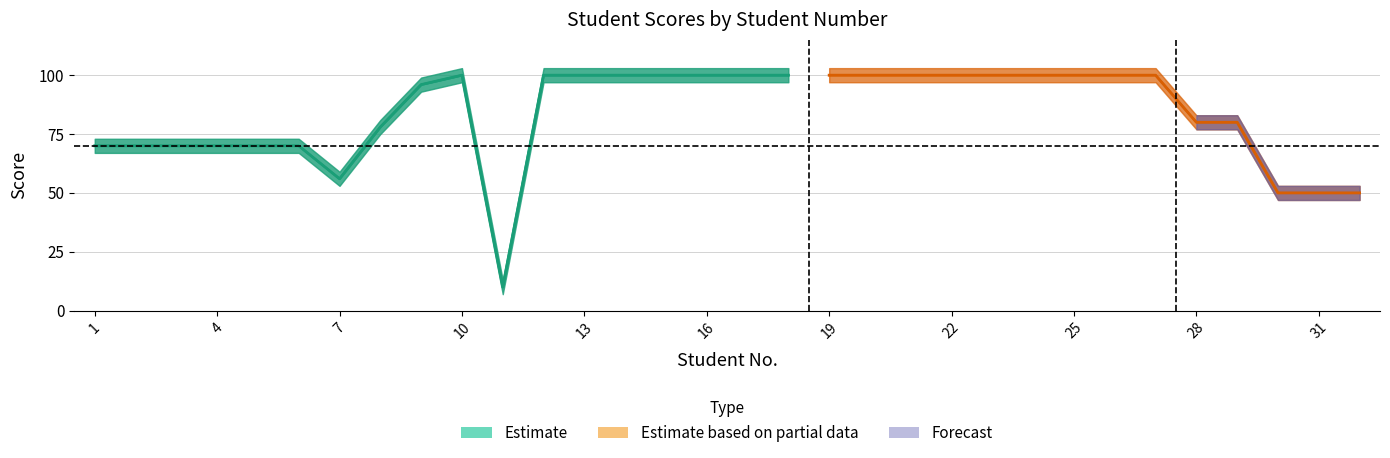

Read the U1 value at 18.

100.0